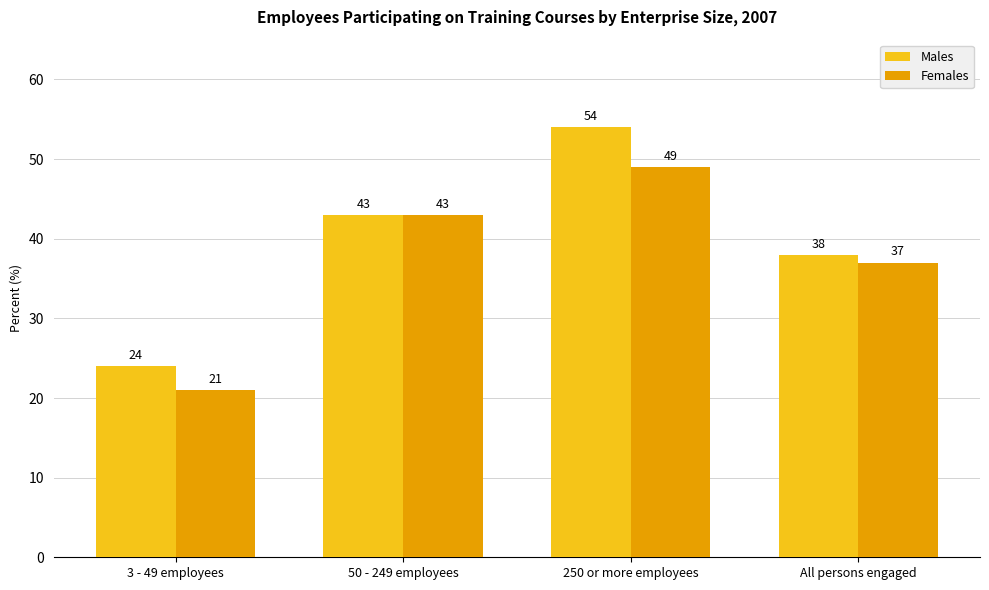

What is the minimum value for Females?

21